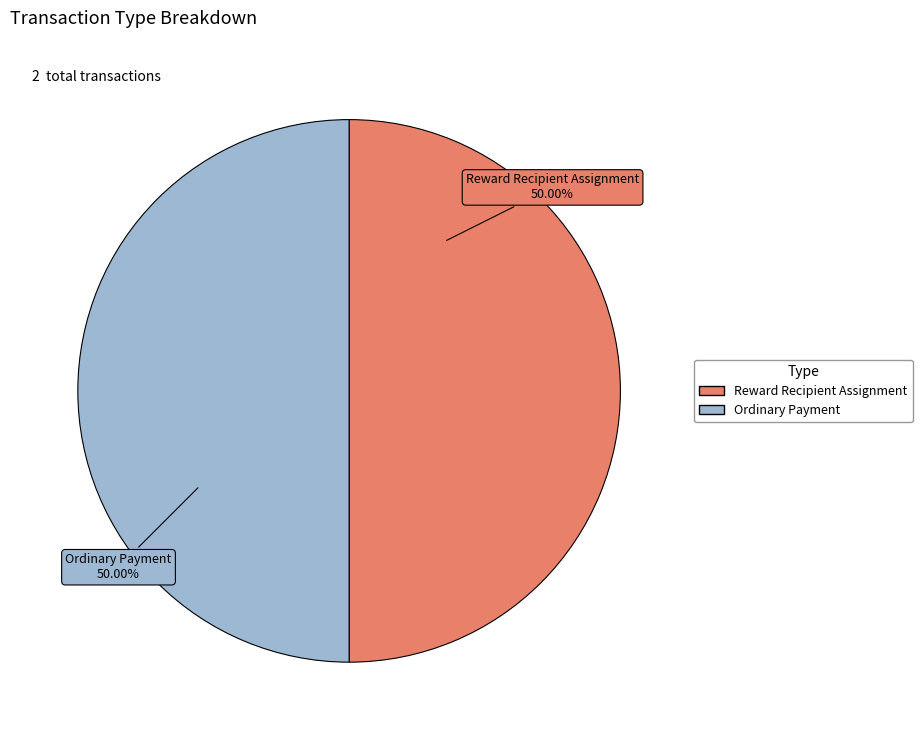

Approximately how many times larger is the value at Ordinary Payment compared to Reward Recipient Assignment?

1.0